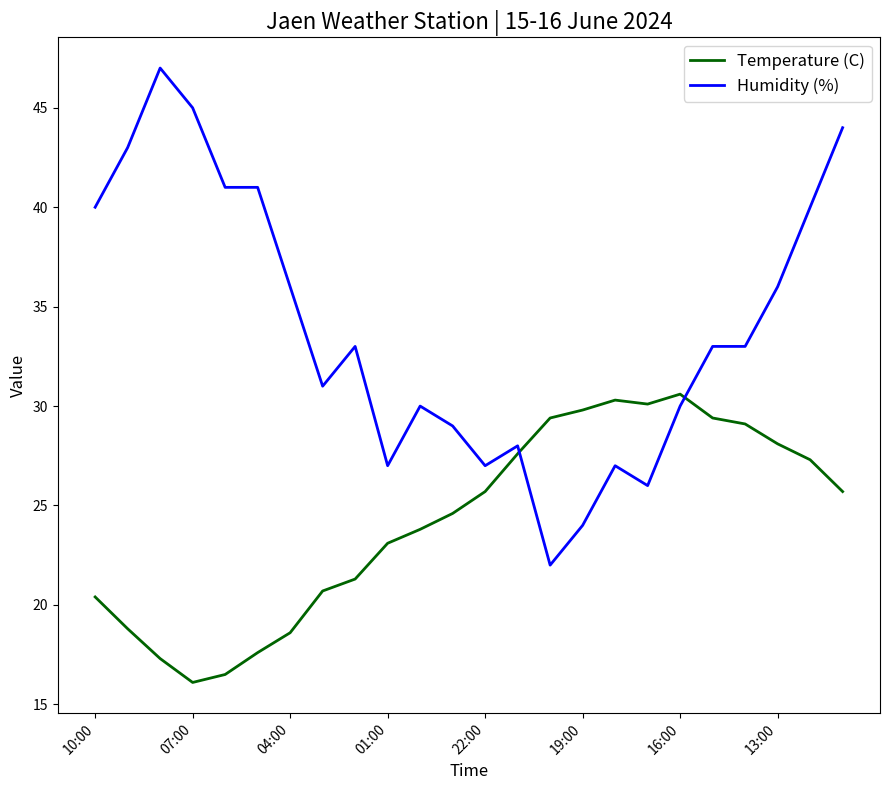

True or false: Humidity (%) and Temperature (C) intersect in this chart.

True